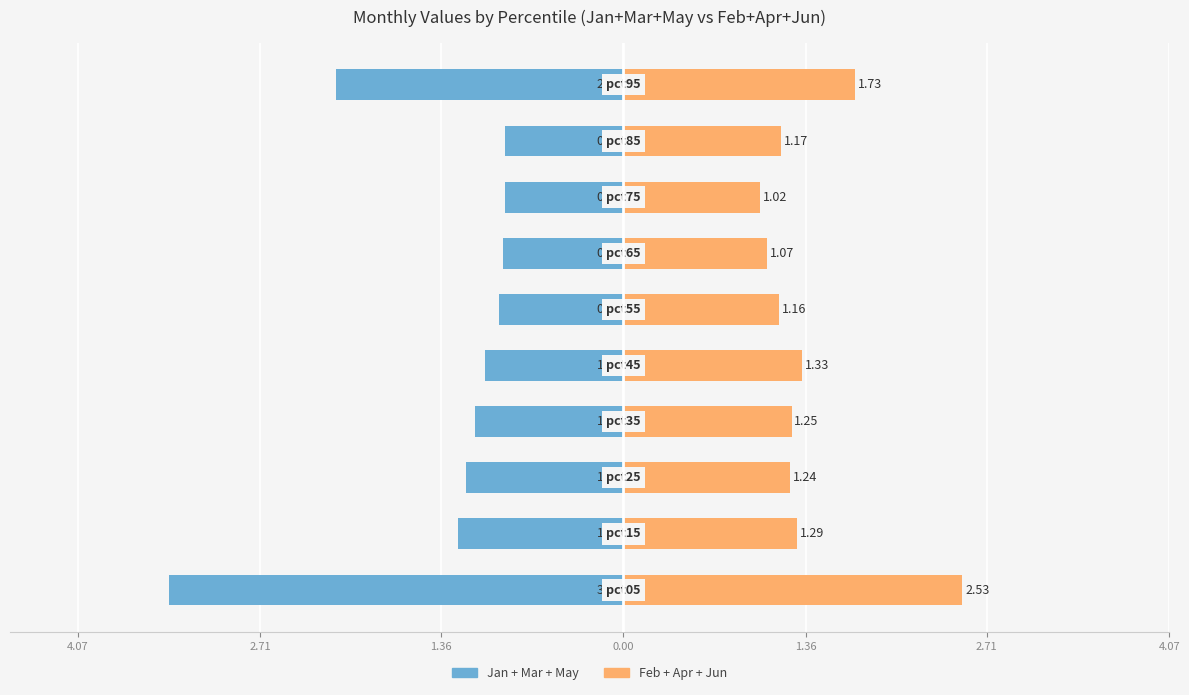

Rank the series by their average value, from lowest to highest.

Jan+Mar+May, Feb+Apr+Jun